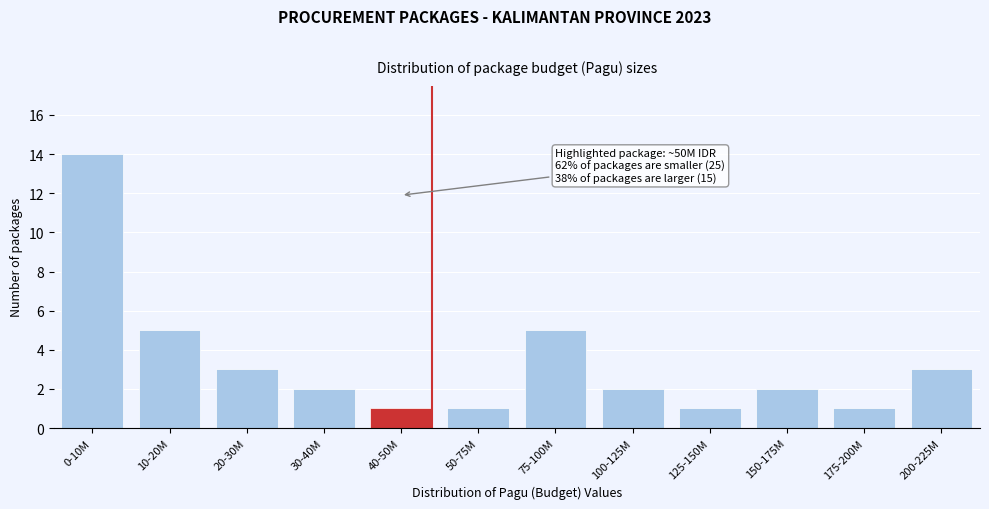

Reading left to right, extract all data points from this chart.

0-10M=14	10-20M=5	20-30M=3	30-40M=2	40-50M=1	50-75M=1	75-100M=5	100-125M=2	125-150M=1	150-175M=2	175-200M=1	200-225M=3